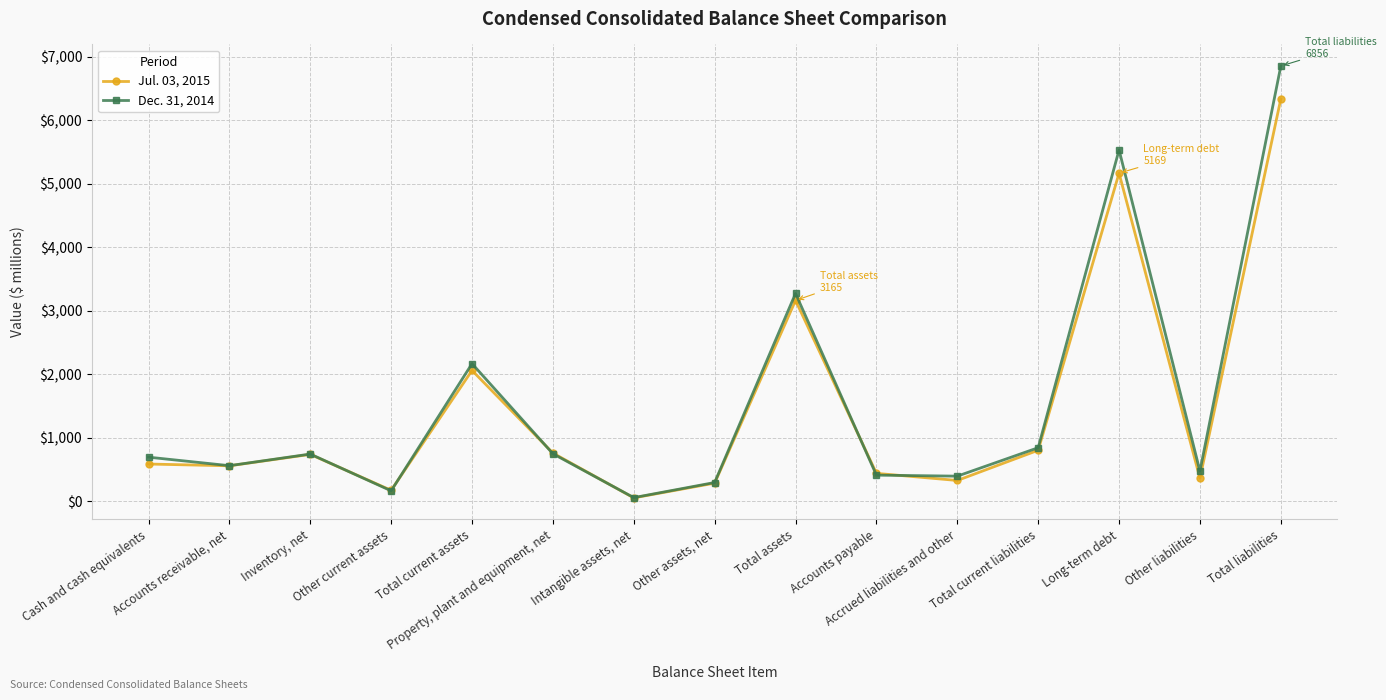

List the series in order of their overall mean, lowest first.

Jul. 03, 2015, Dec. 31, 2014